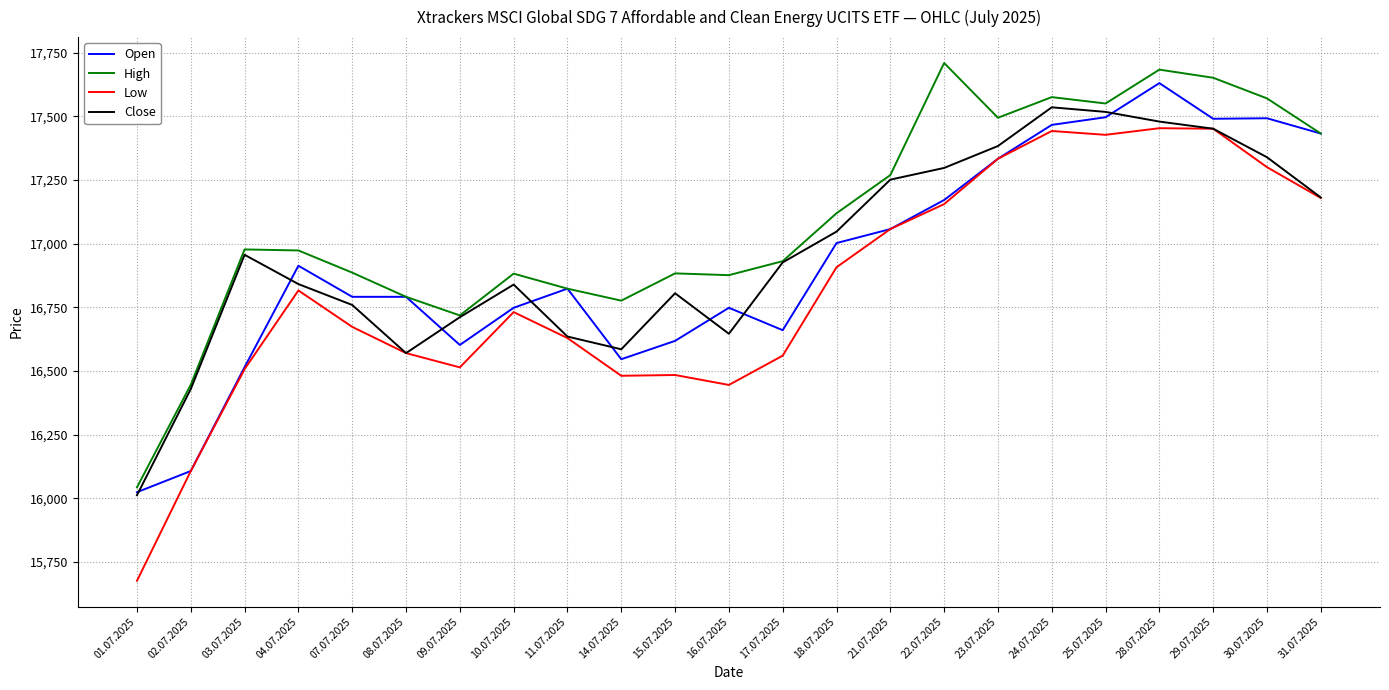

Which series has the widest spread of values?

Low